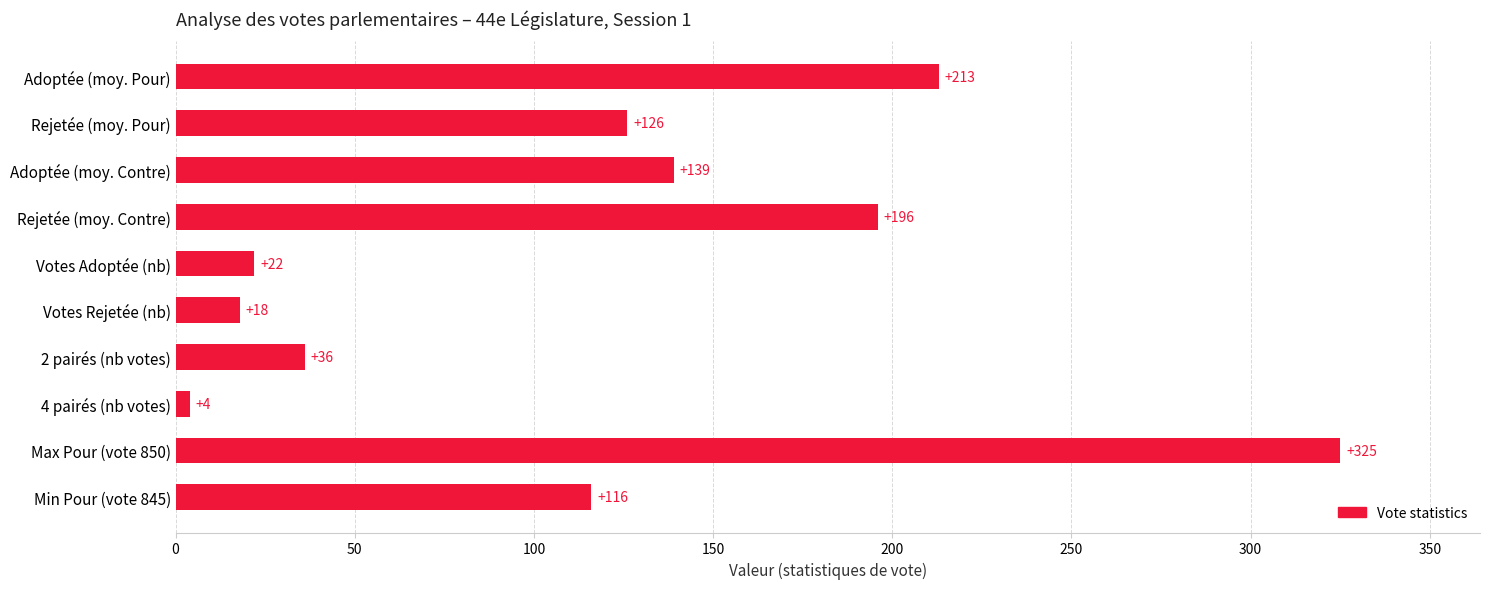

Reading bottom to top, transcribe all the data shown in this chart.

116	325	4	36	18	22	196	139	126	213